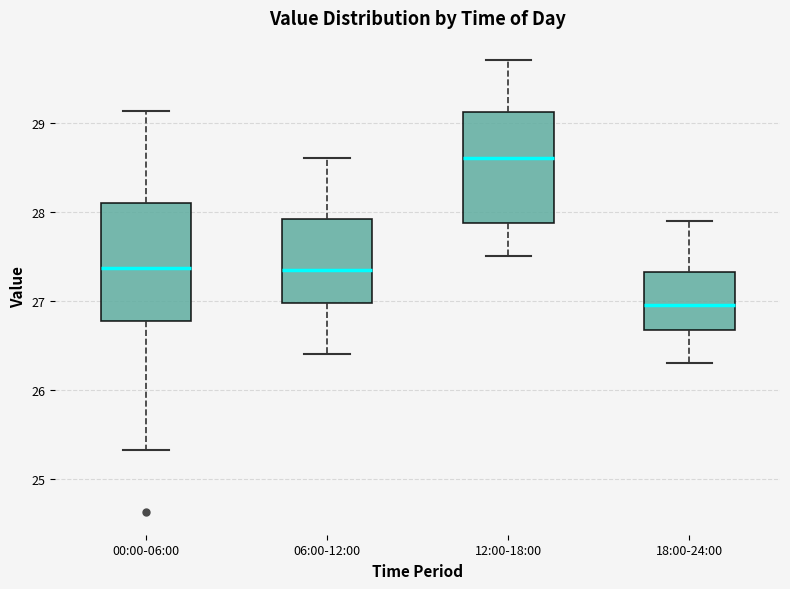

Which box's median line is the lowest?

18:00-24:00